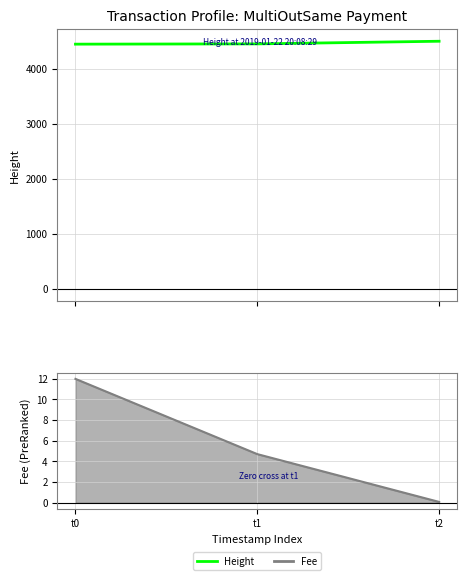

Which has a higher value, t0 or t1?

t1